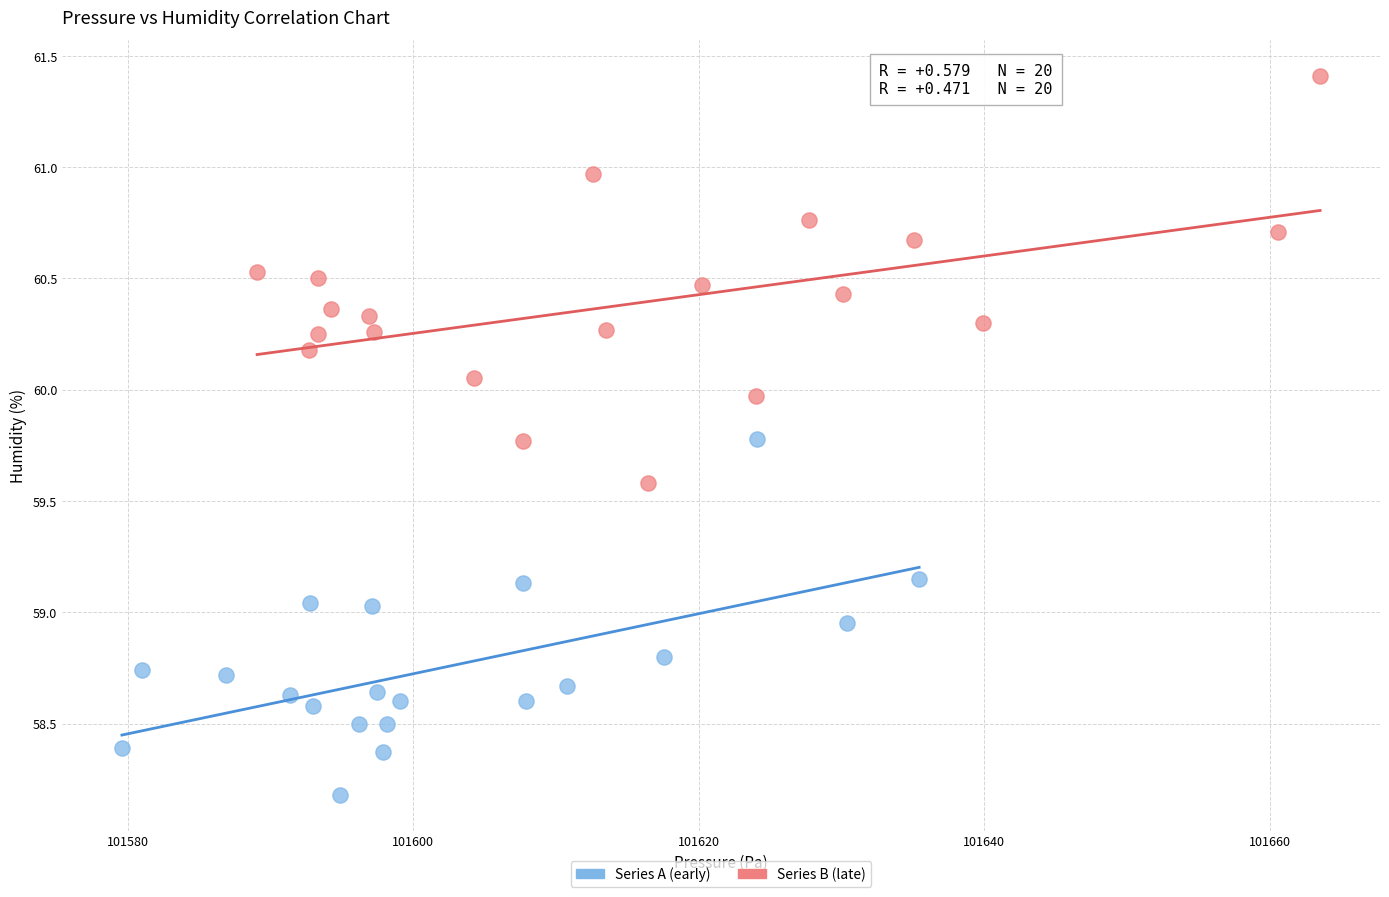

Which series has the widest spread of Y values?

Series B (late)